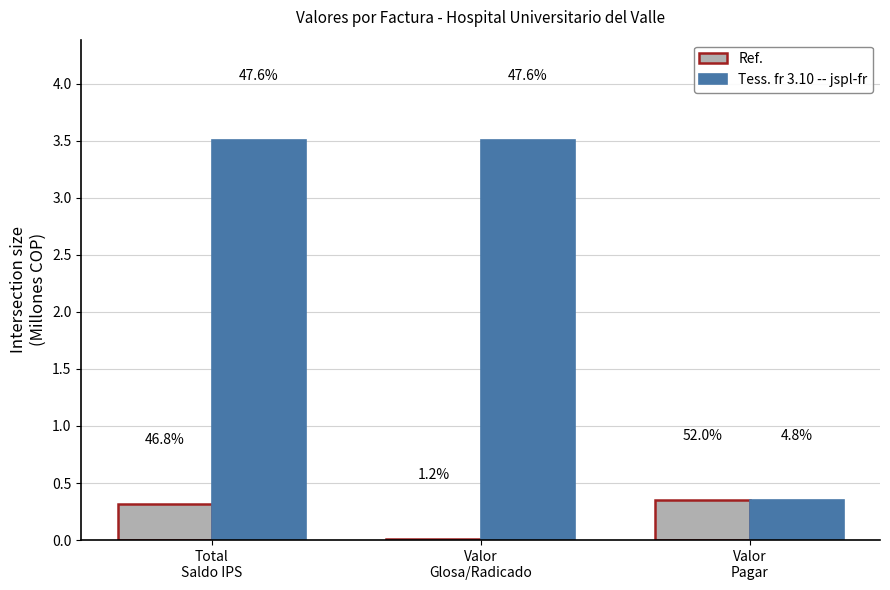

Are the bars horizontal?

No